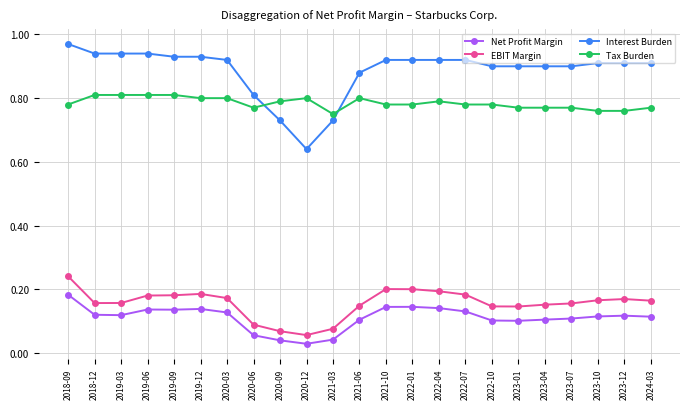

Count the Net Profit Margin values in the range 0 to 1.

23